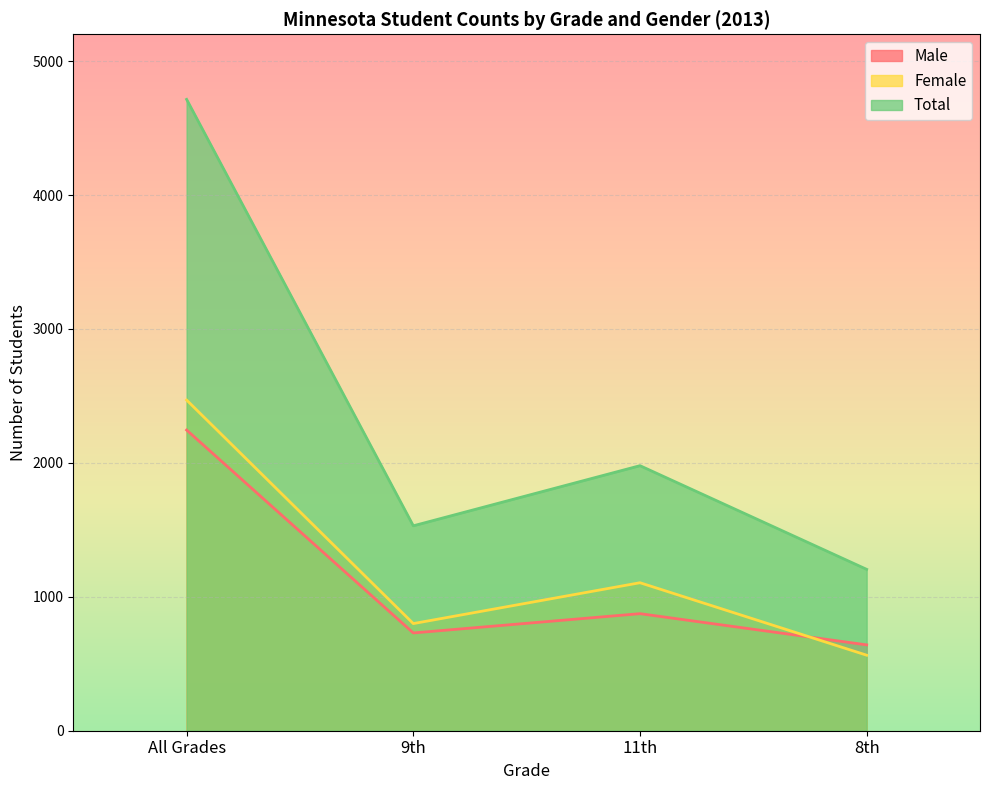

Which has a higher value, All Grades or 11th?

All Grades